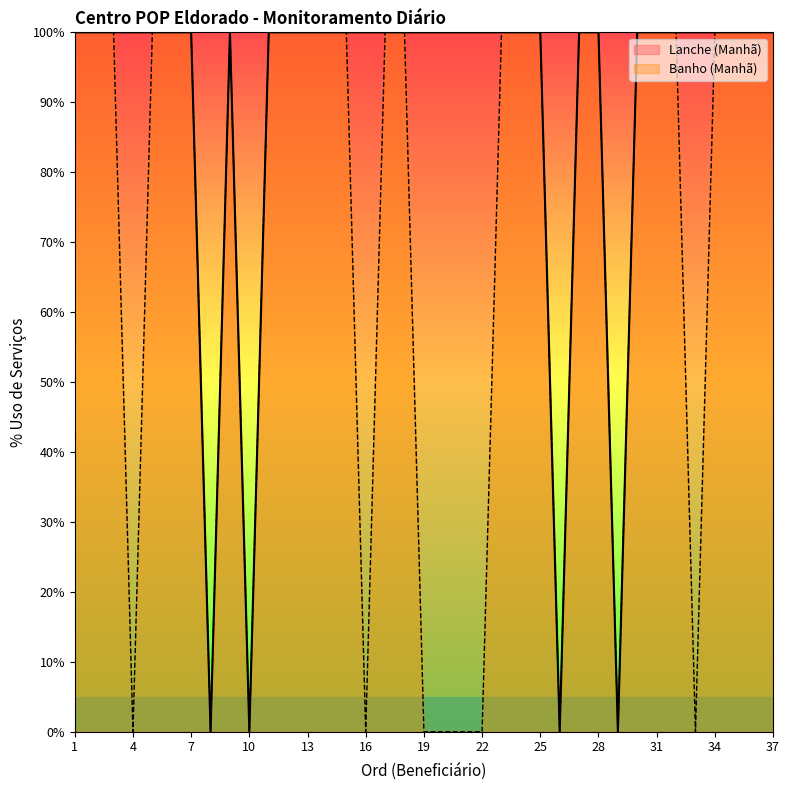

Which series has the largest total across all categories?

Lanche (Manhã)